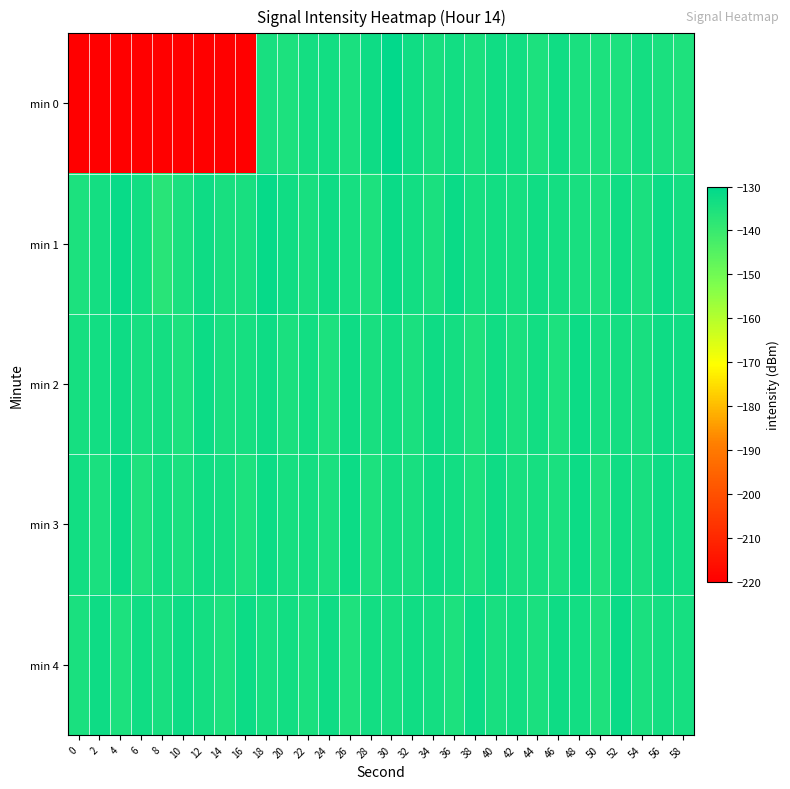

What is the difference between the highest and lowest values at 42?

1.5